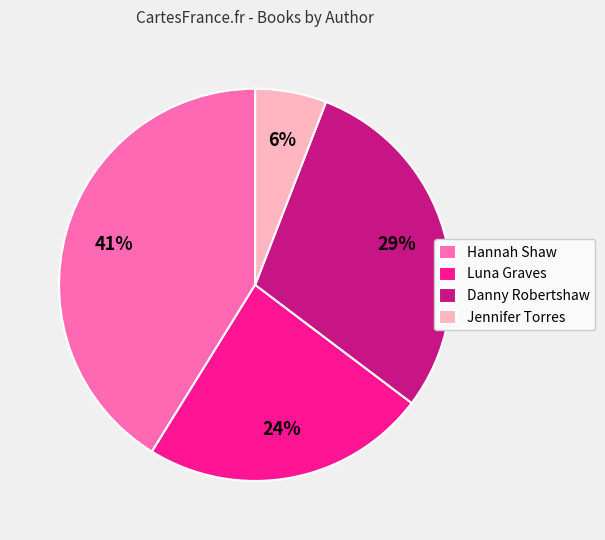

To the nearest percent, what portion does Jennifer Torres represent?

6%